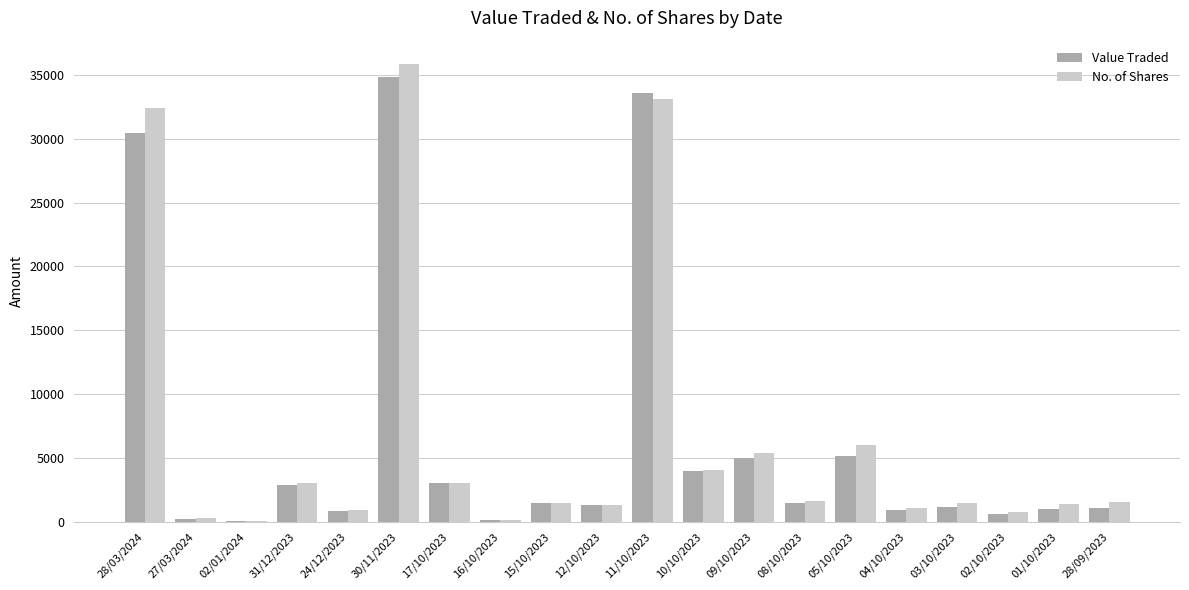

Which series changed the most between 11/10/2023 and 10/10/2023?

Value Traded